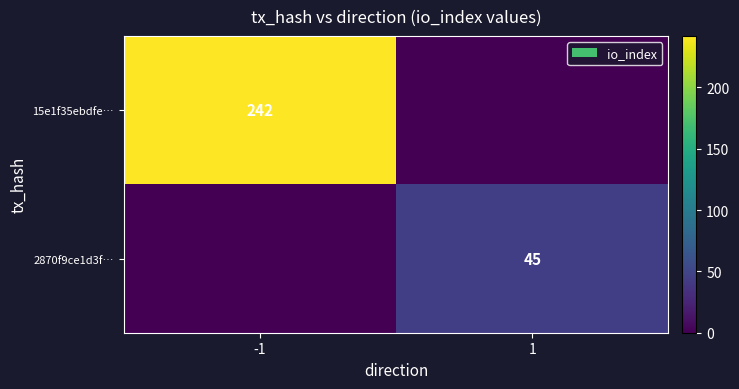

The value of 15e1f35ebdfe… at -1 is 242. True or false?

True